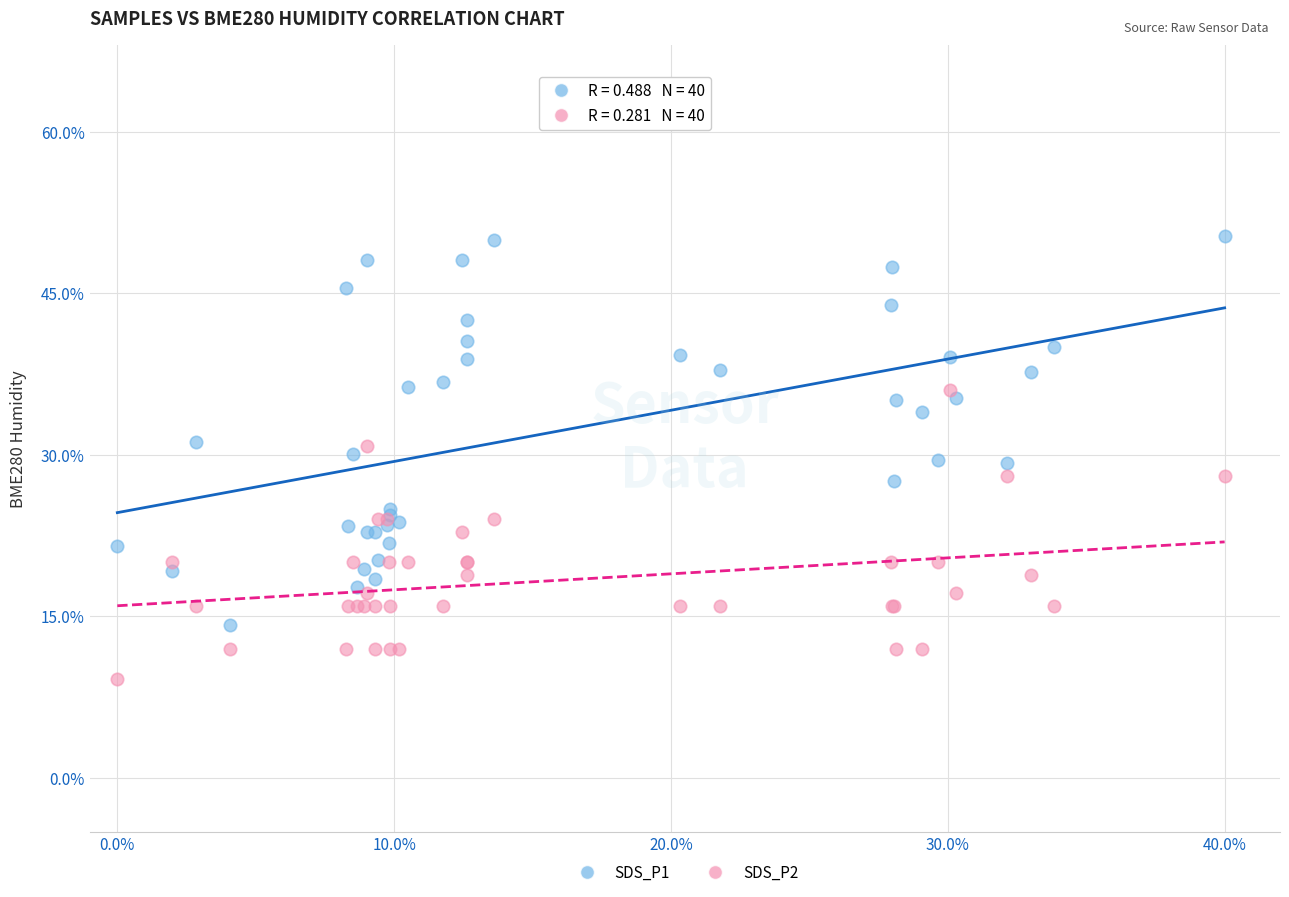

Which series has the widest spread of Y values?

SDS_P1